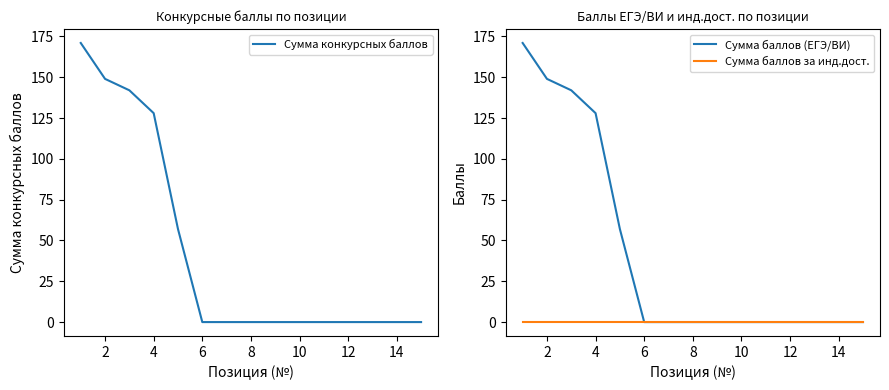

List the series in order of their peak value, highest first.

Сумма конкурсных баллов, Сумма баллов (ЕГЭ/ВИ), Сумма баллов за инд.дост.